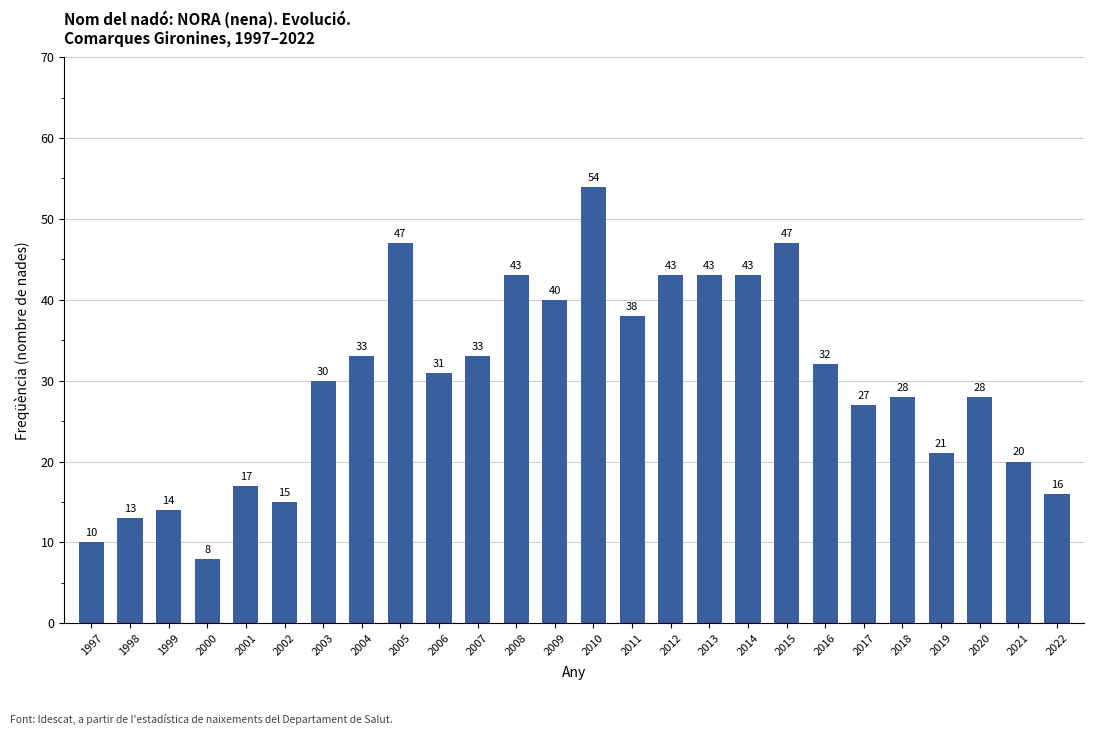

What is the sum of the values at 2010 and 2009?

94